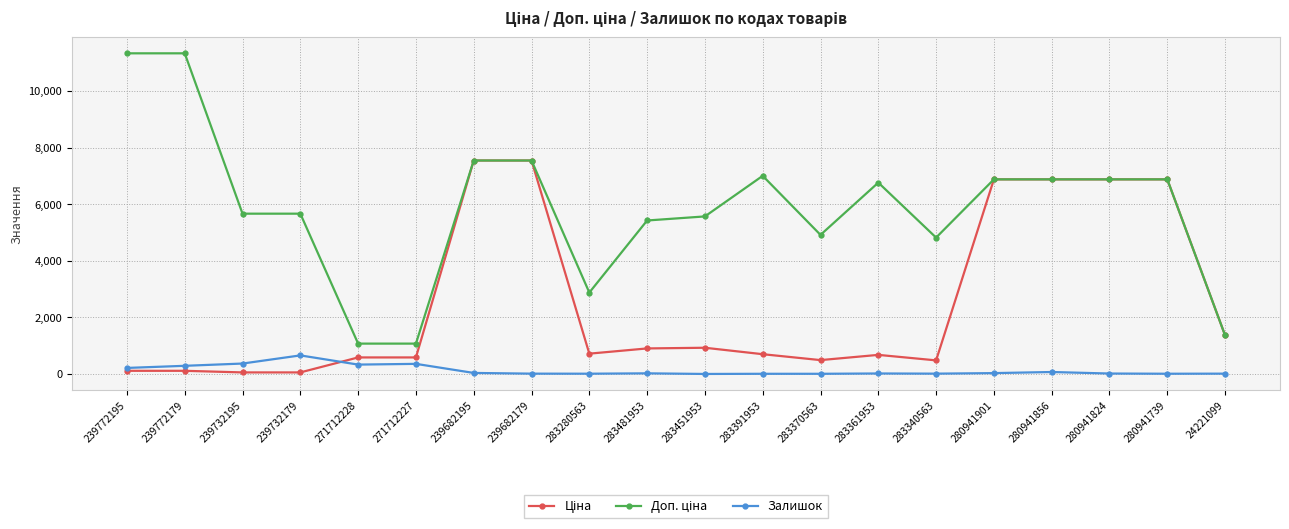

The Залишок series shows 32.0 at 280941901. True or false?

True